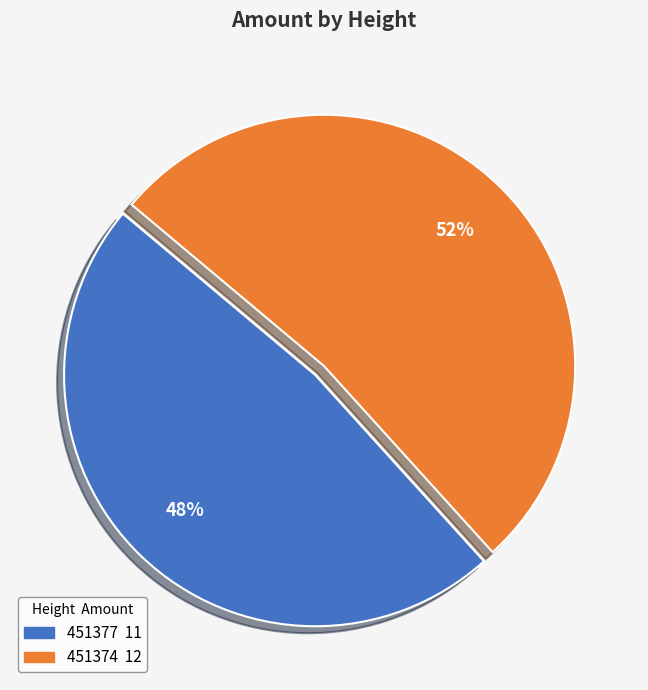

To the nearest percent, what portion does 451377 represent?

48%